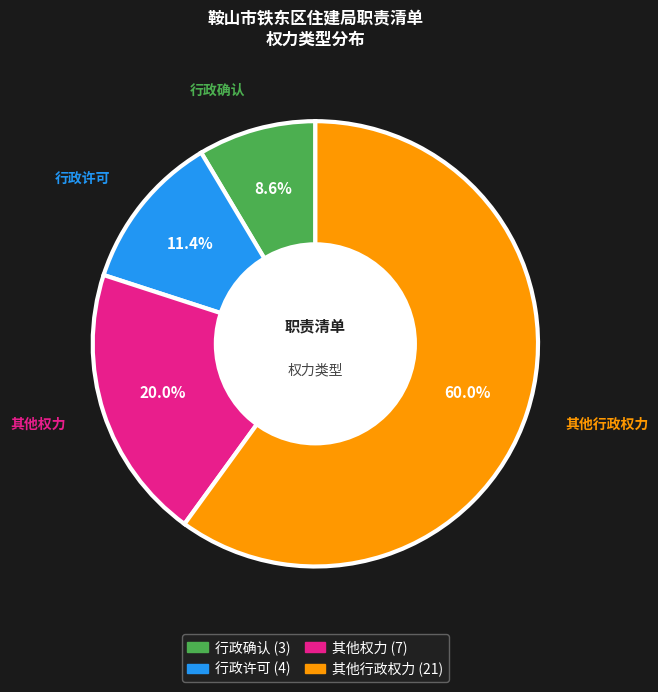

Count the number of slices in the pie.

4